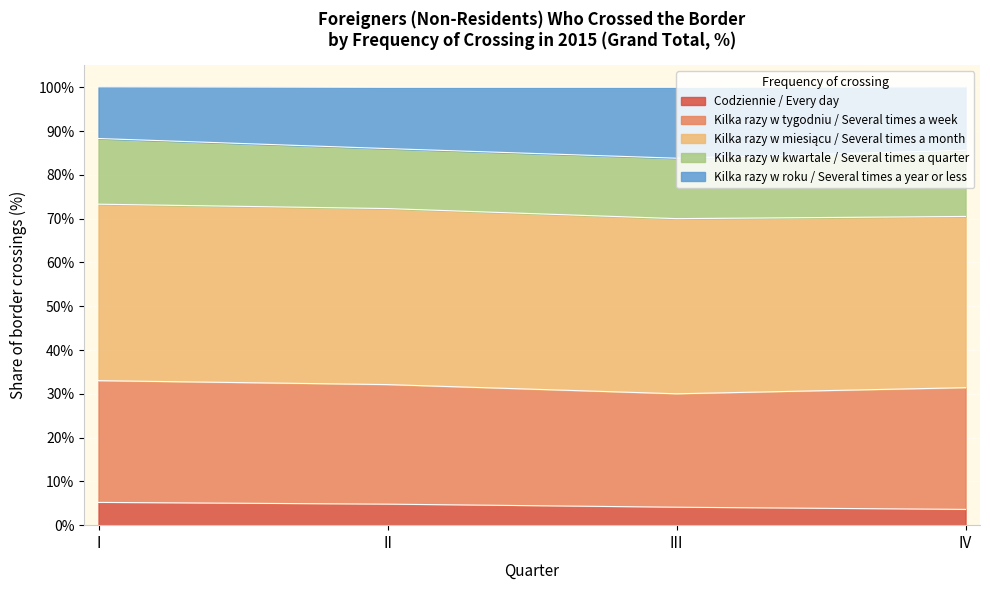

The Kilka razy w kwartale / Several times a quarter series shows 137.0 at I. True or false?

False